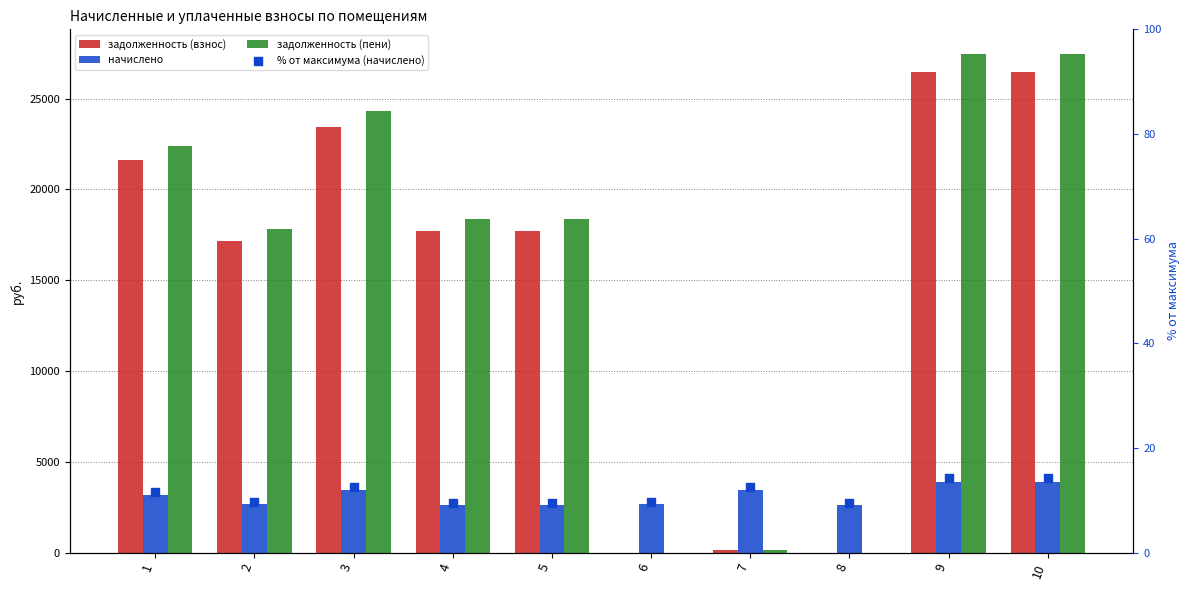

Which series reaches the minimum Y coordinate?

задолженность (взнос)